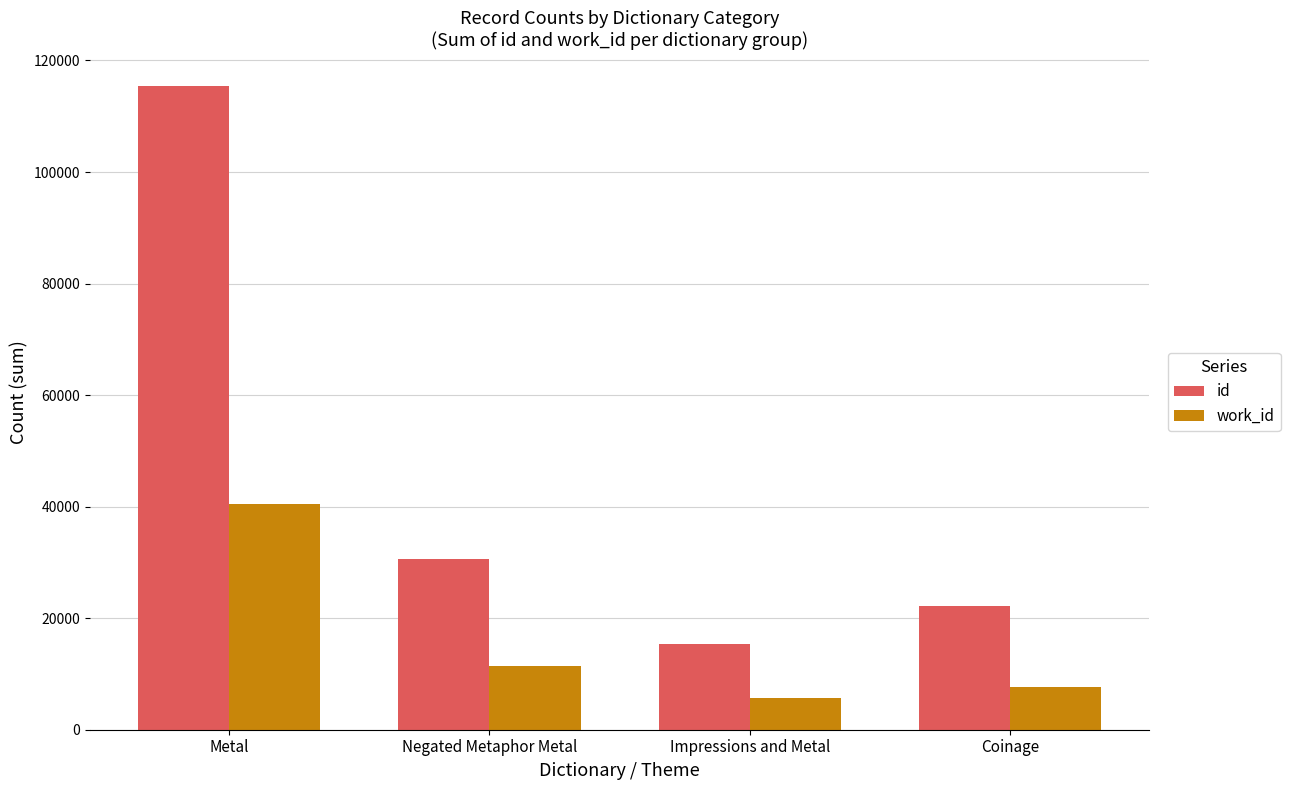

What is the difference between the id values at Negated Metaphor Metal and Impressions and Metal?

15275